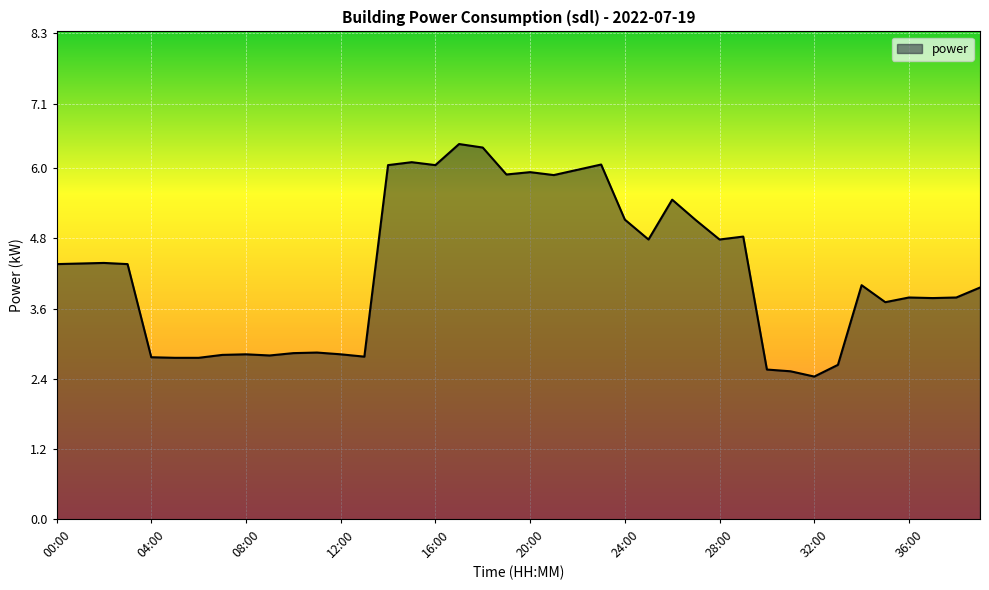

What is the greatest value displayed?

6.4